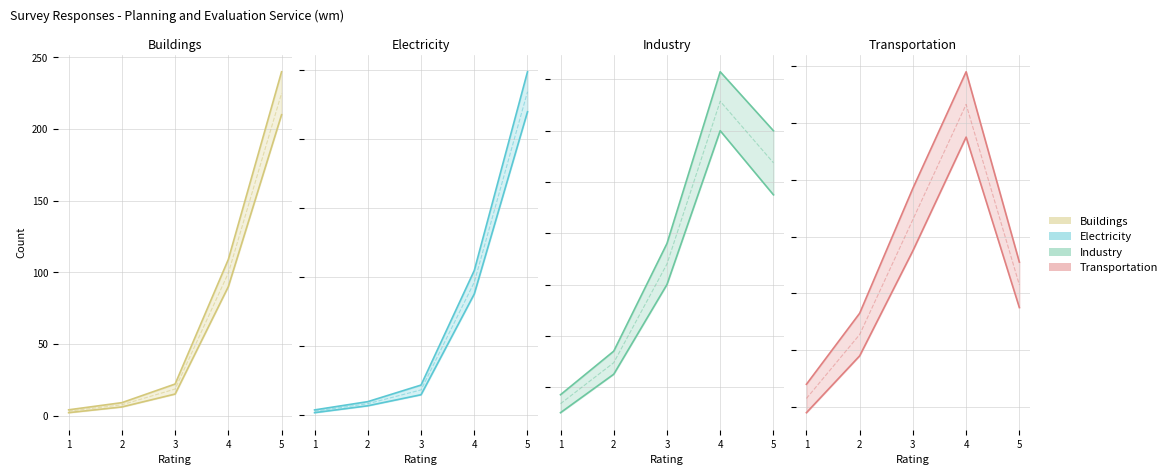

The value of Electricity at 2 is 14. True or false?

False